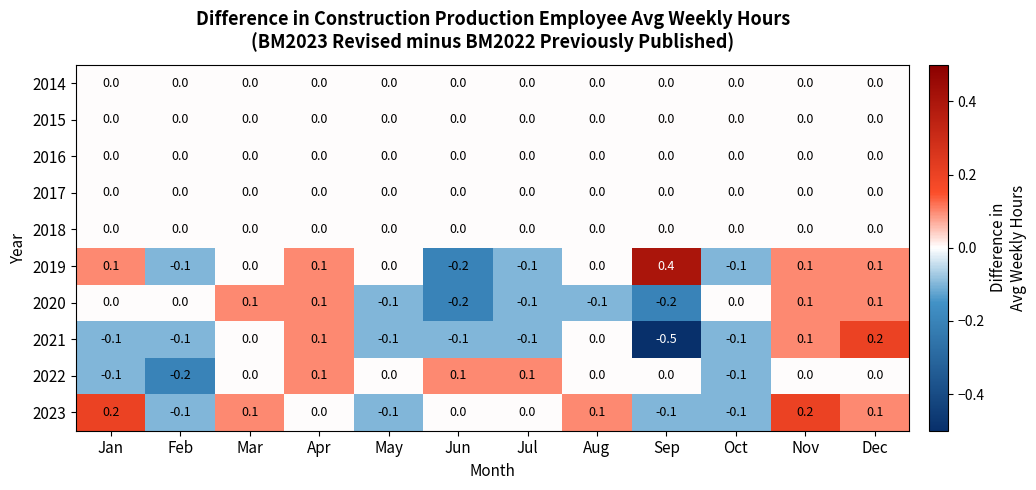

What is the total value across all series at Dec?

0.5